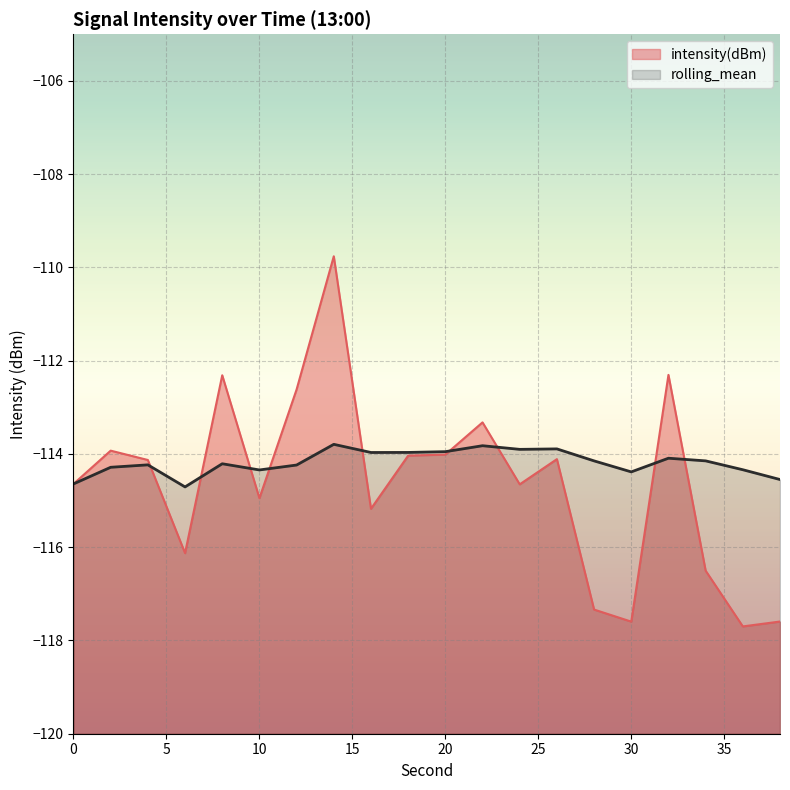

Rank the series by their maximum value, from lowest to highest.

rolling_mean, intensity(dBm)